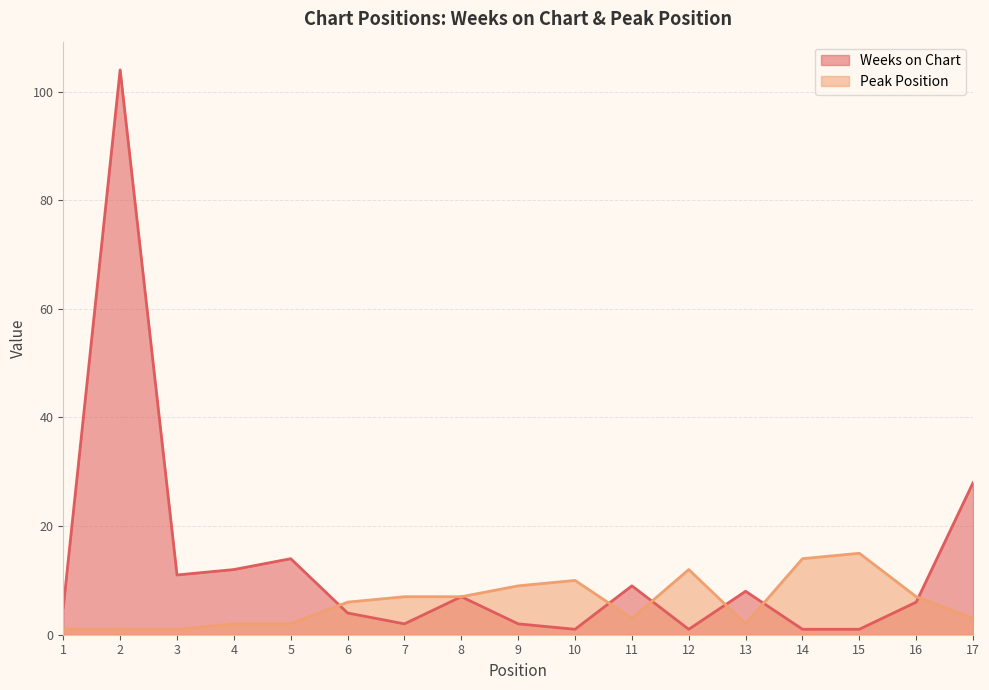

Rank the series by their average value, from highest to lowest.

Weeks on Chart, Peak Position